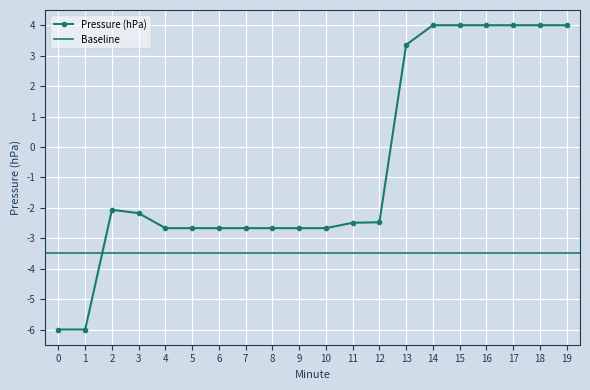

At which category does the data reach its first local peak?

2